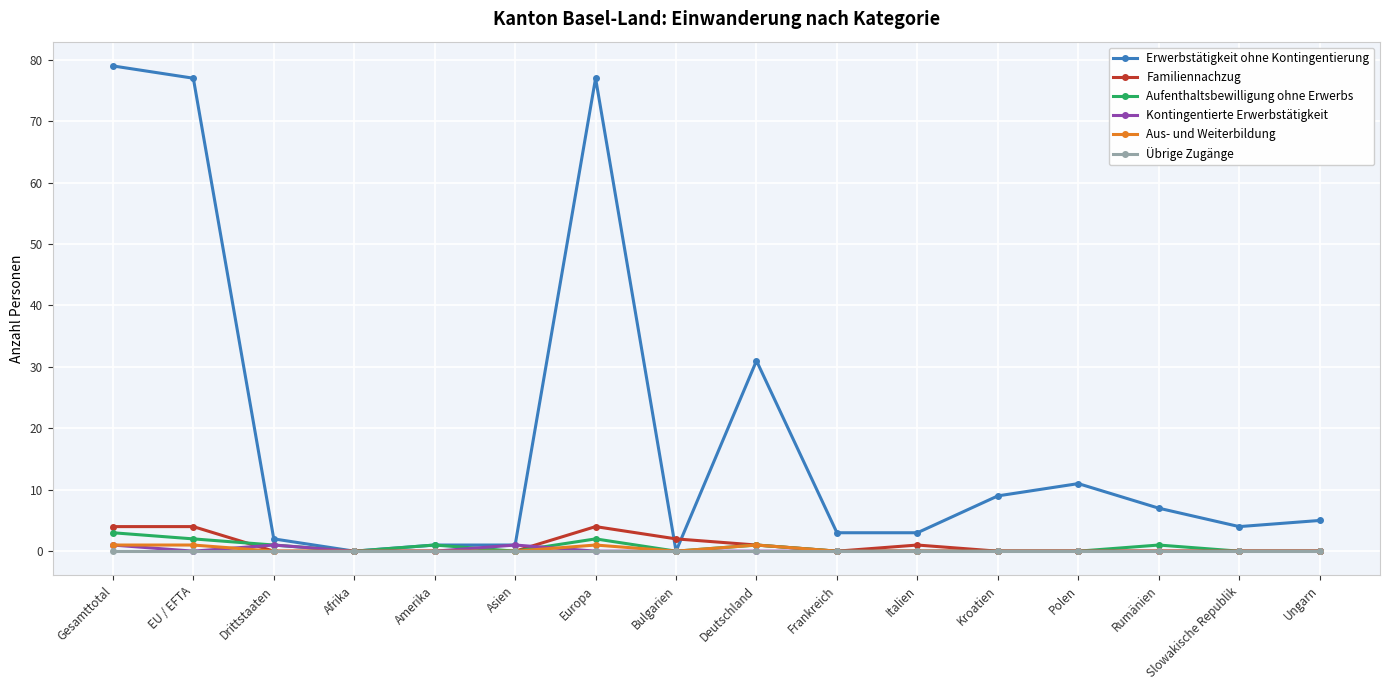

Which series has the largest total across all categories?

Erwerbstätigkeit ohne Kontingentierung